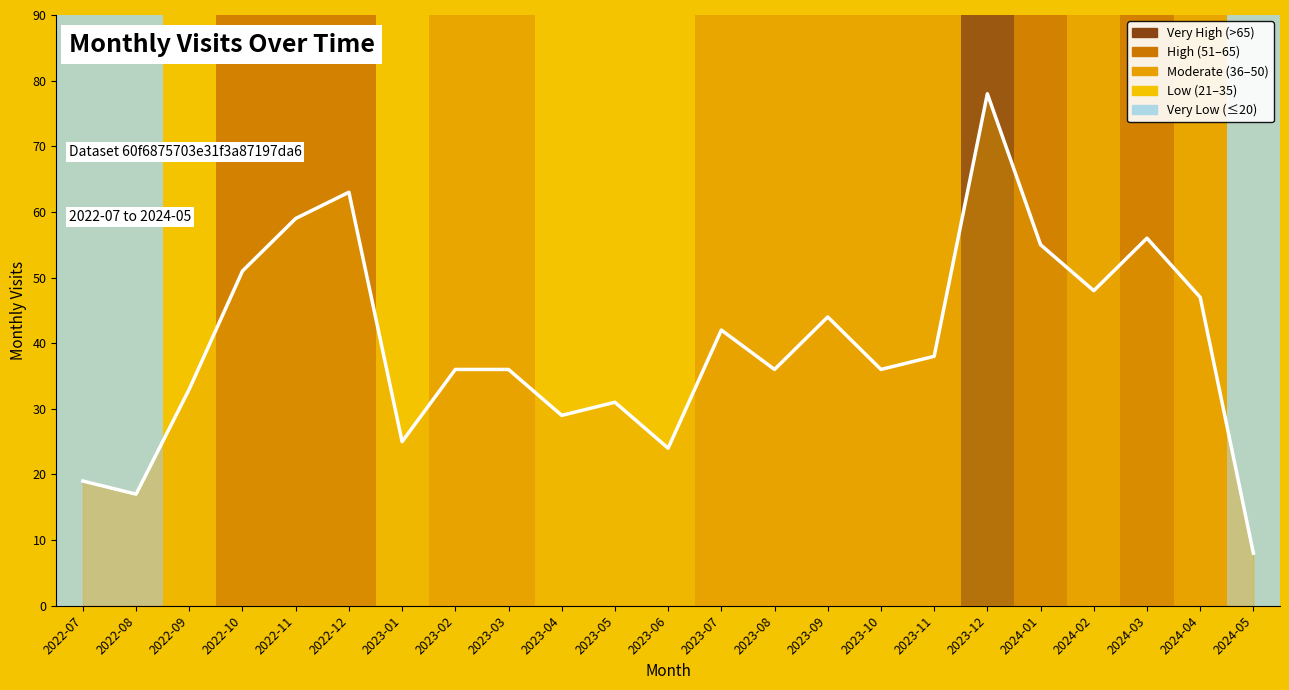

Where is the first local maximum?

2022-12